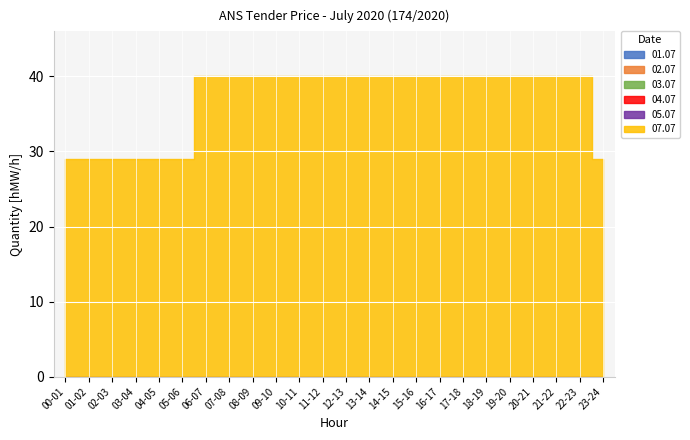

At which label does 04.07 reach its minimum?

00-01